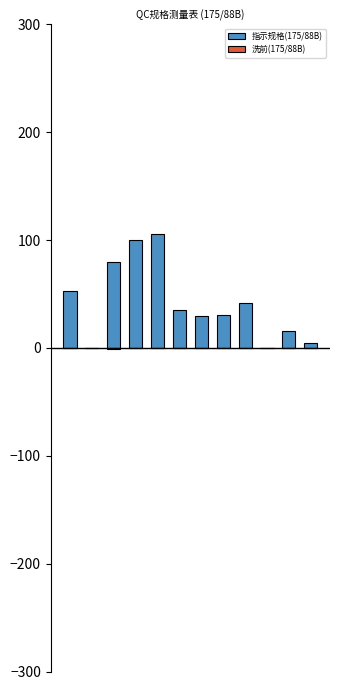

Which category has the lowest value across all series?

2